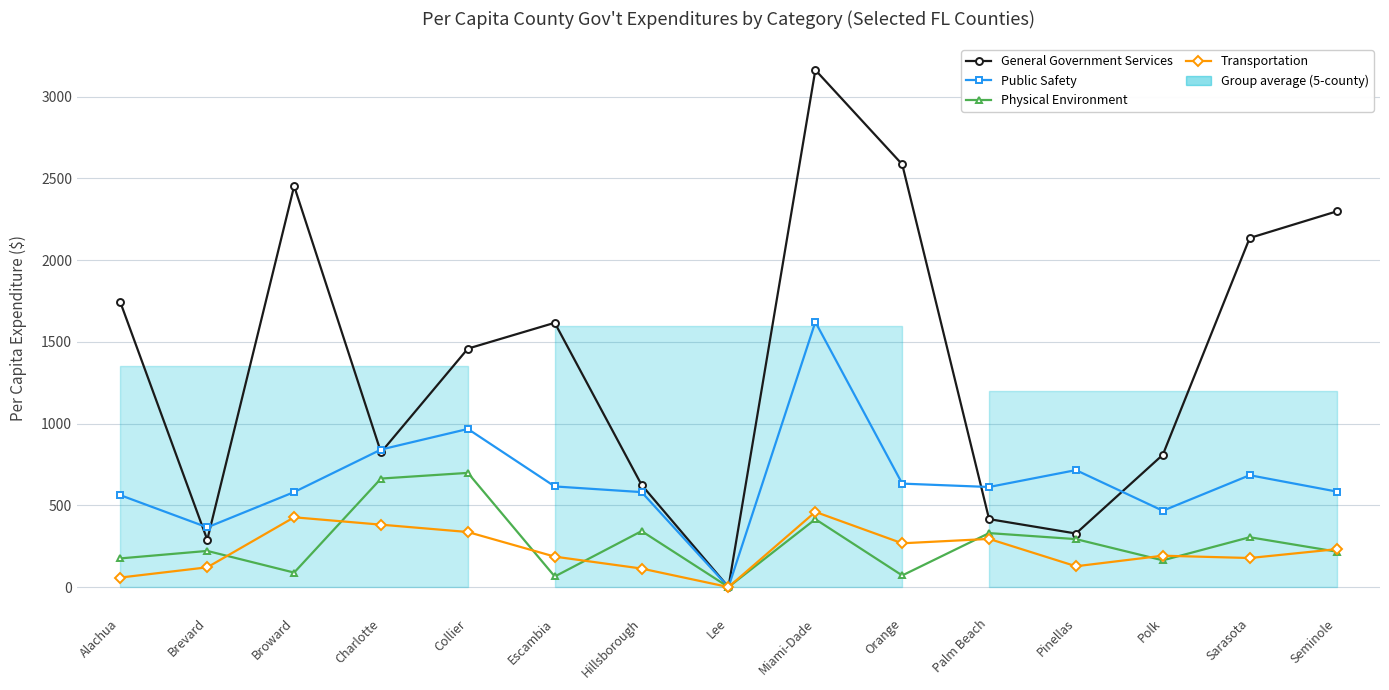

What is the sum of the Public Safety values at Sarasota and Orange?

1317.3